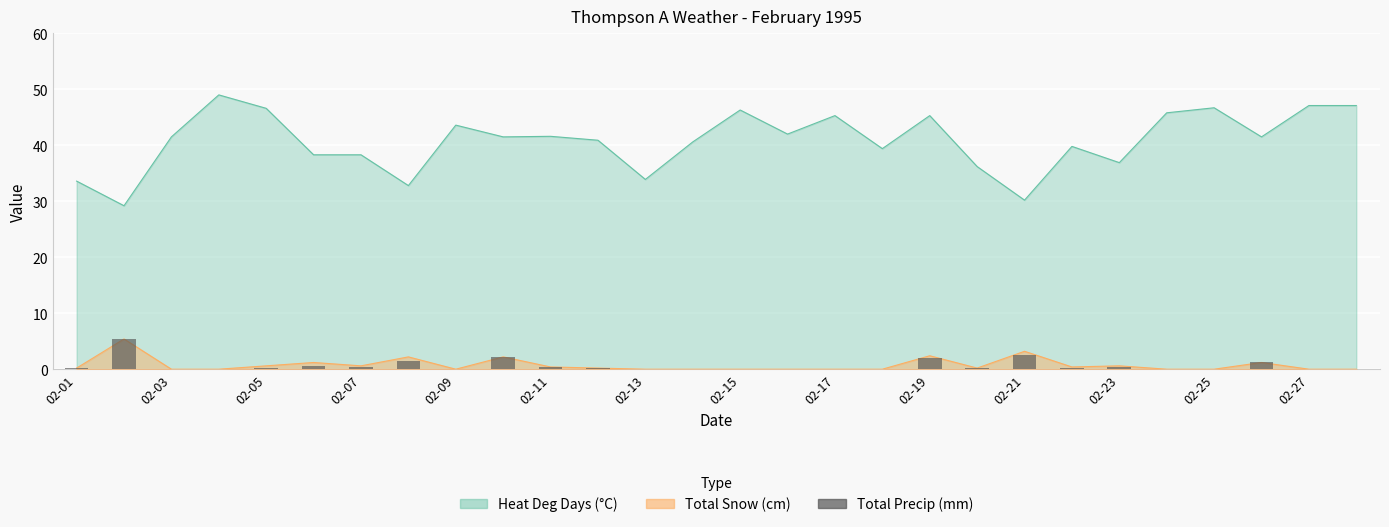

What is the value of the 10th bar from the left?

2.2